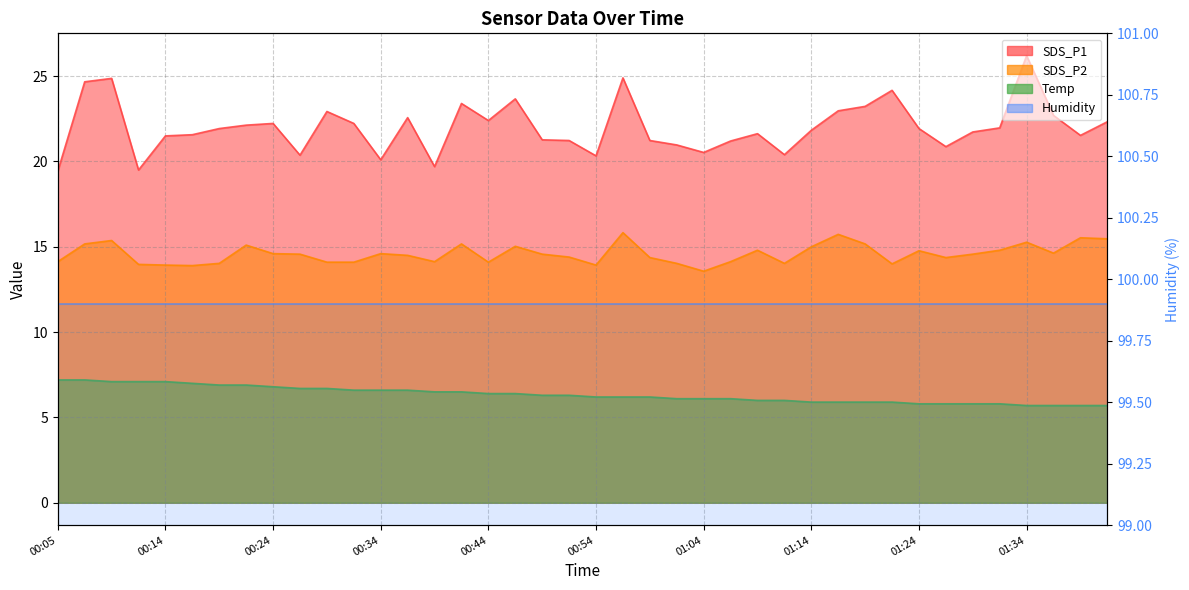

Which label corresponds to the smallest value in the chart?

01:34